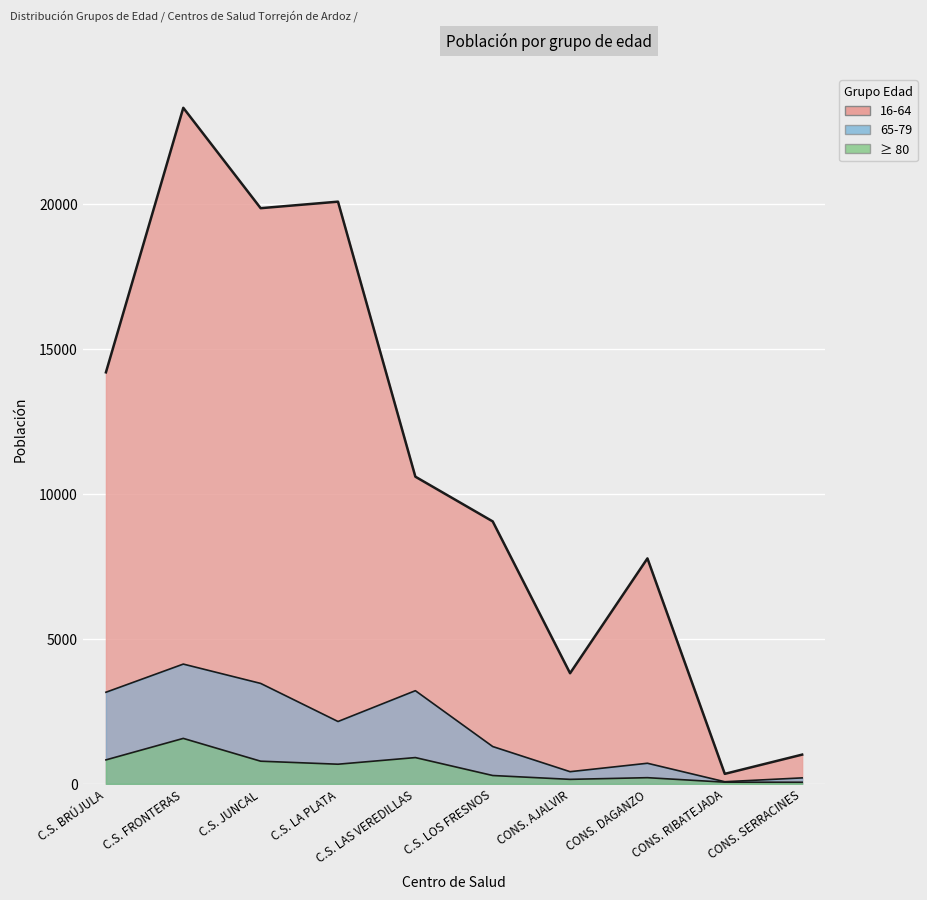

What is the difference between the maximum and minimum values in the 16-64 series?

22991